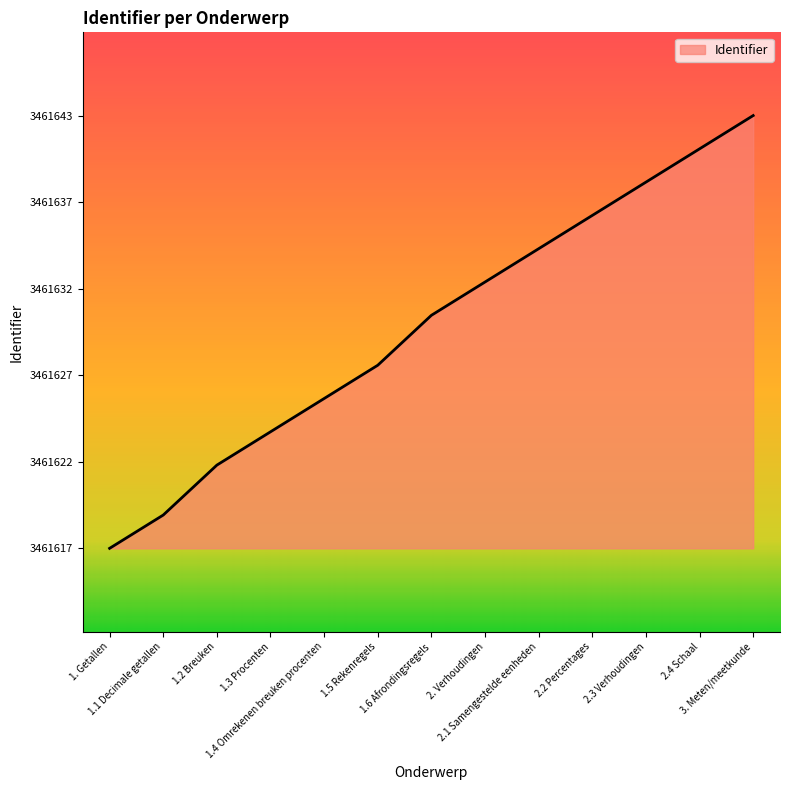

What is the value of the 3rd point from the left?

3461622